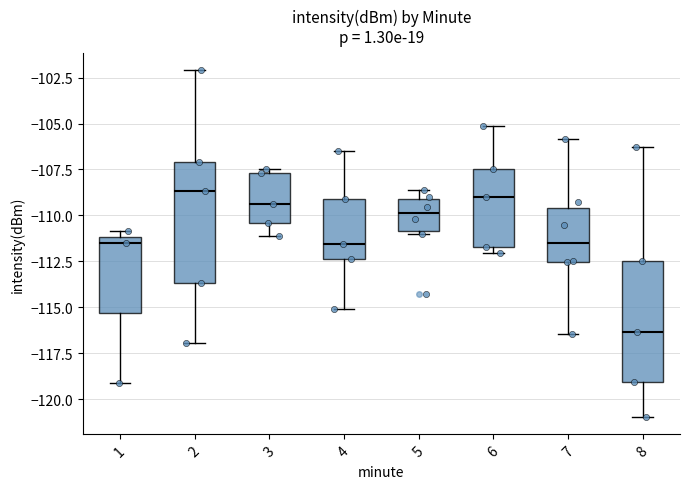

Reading left to right, read every box against the y-axis: the position of its median line, the range the box covers, and the ends of its whiskers. The values are not printed on the chart, so give them approximately, as read against the axis.

1: median -111.5, box -115.5 to -111.0, whiskers -119.0 to -111.0 (just above the box's upper edge)
2: median -108.5, box -113.5 to -107.0, whiskers -117.0 to -102.0
3: median -109.5, box -110.5 to -107.5, whiskers -111.0 to -107.5 (just above the box's upper edge)
4: median -111.5, box -112.5 to -109.0, whiskers -115.0 to -106.5
5: median -110.0, box -111.0 to -109.0, whiskers -111.0 (just below the box's lower edge) to -108.5
6: median -109.0, box -111.5 to -107.5, whiskers -112.0 to -105.0
7: median -111.5, box -112.5 to -109.5, whiskers -116.5 to -106.0
8: median -116.5, box -119.0 to -112.5, whiskers -121.0 to -106.5